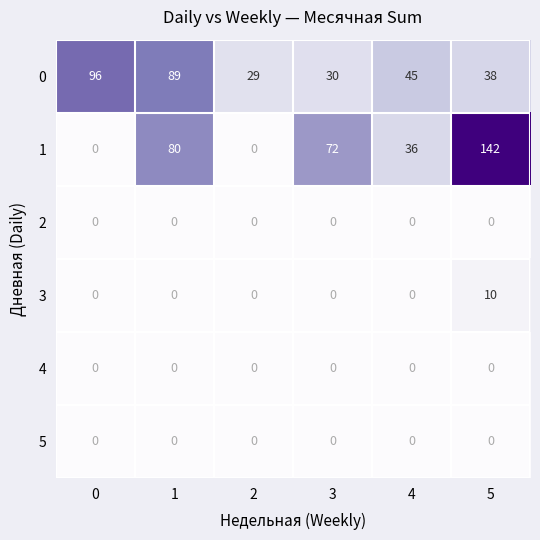

Where is 1 nearest to the value 71?

3